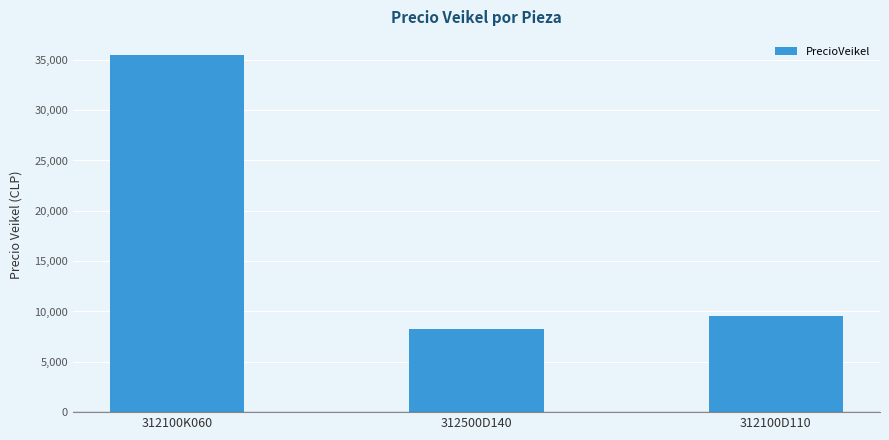

Are the bars horizontal?

No